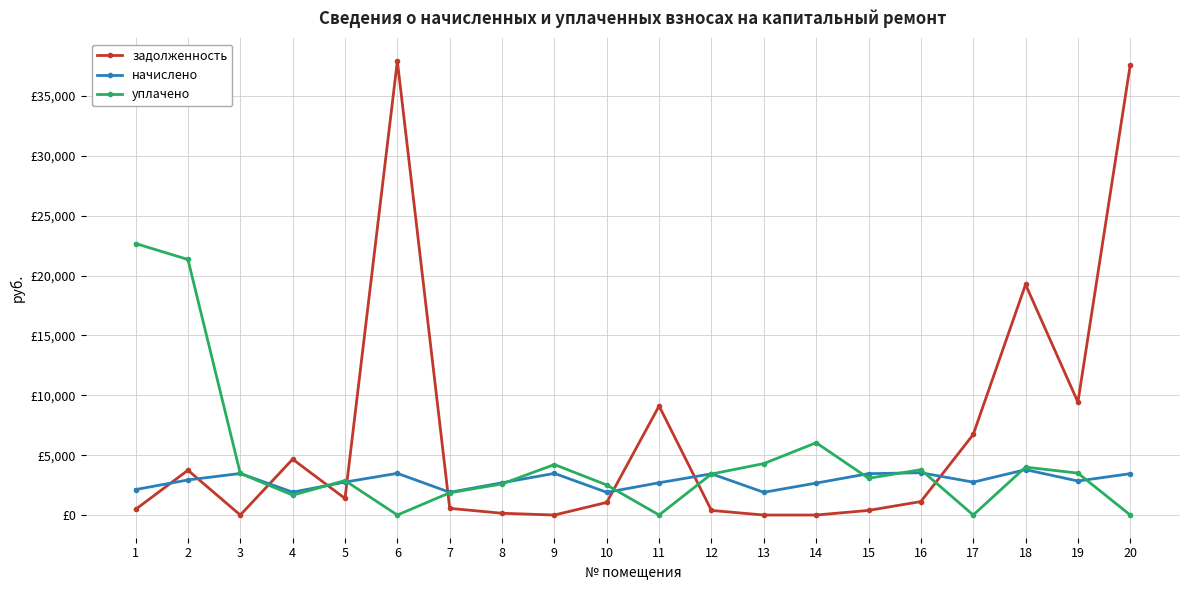

What is the sum of all задолженность values?

133943.1